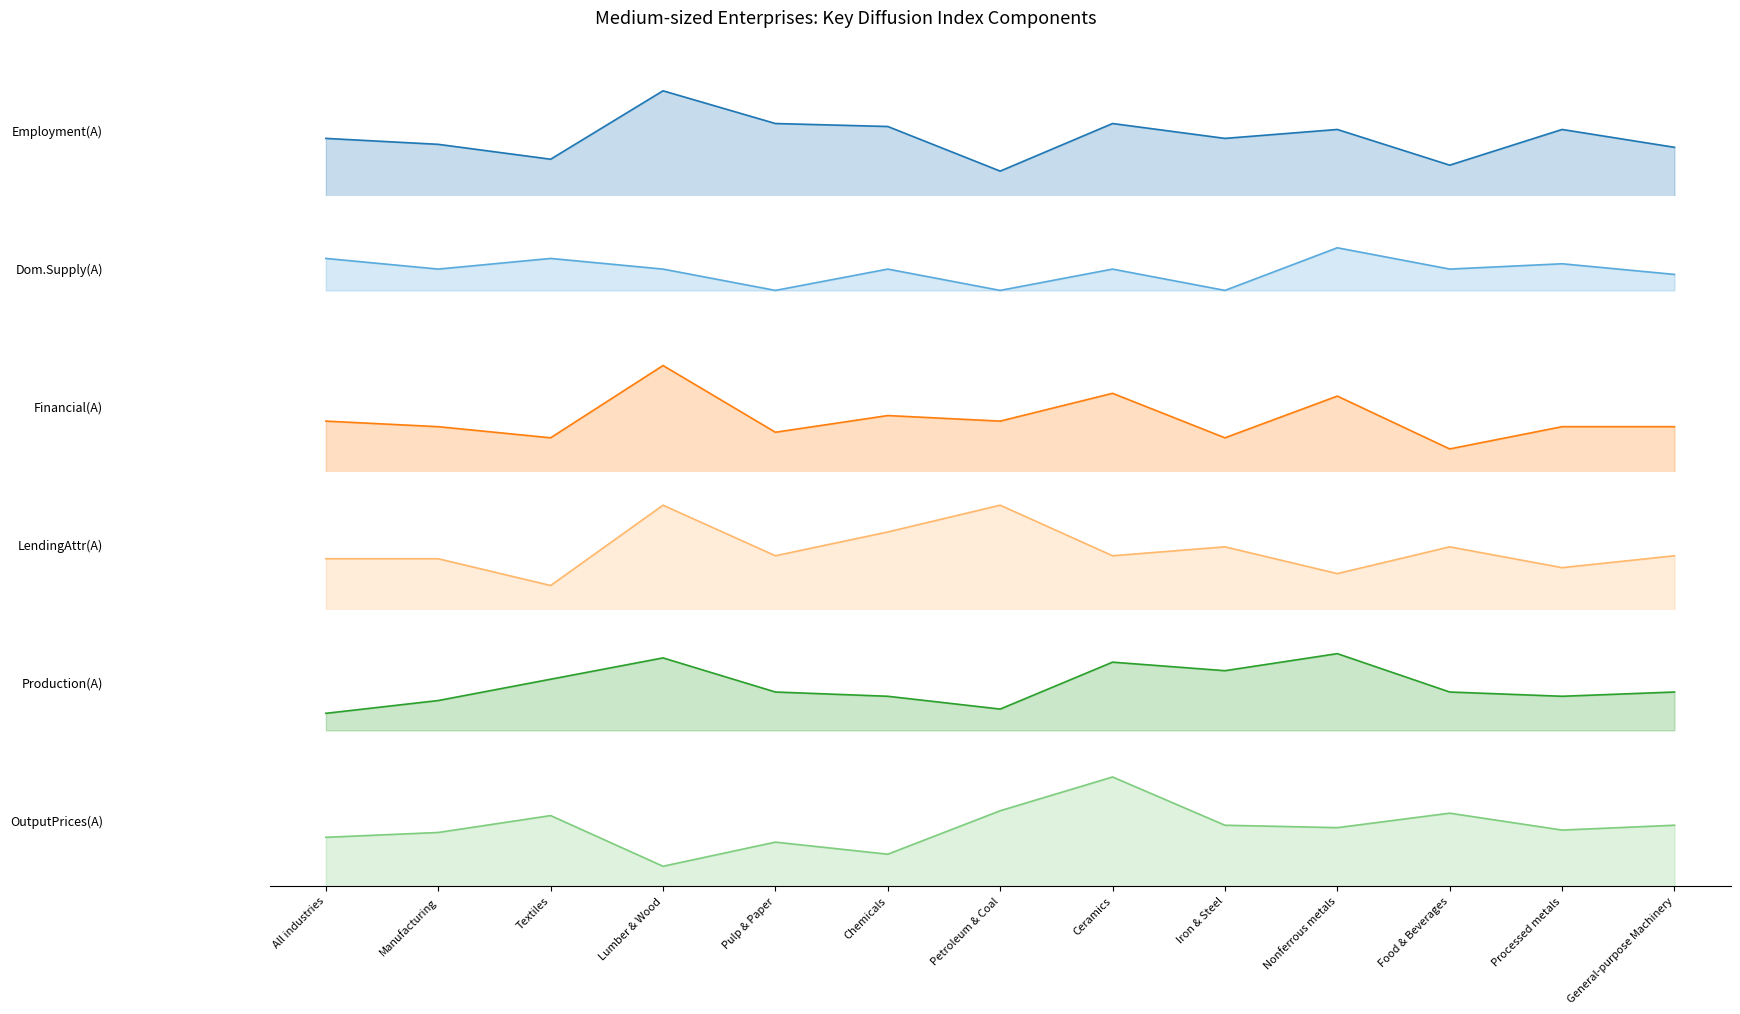

How many lines are shown in the chart?

6